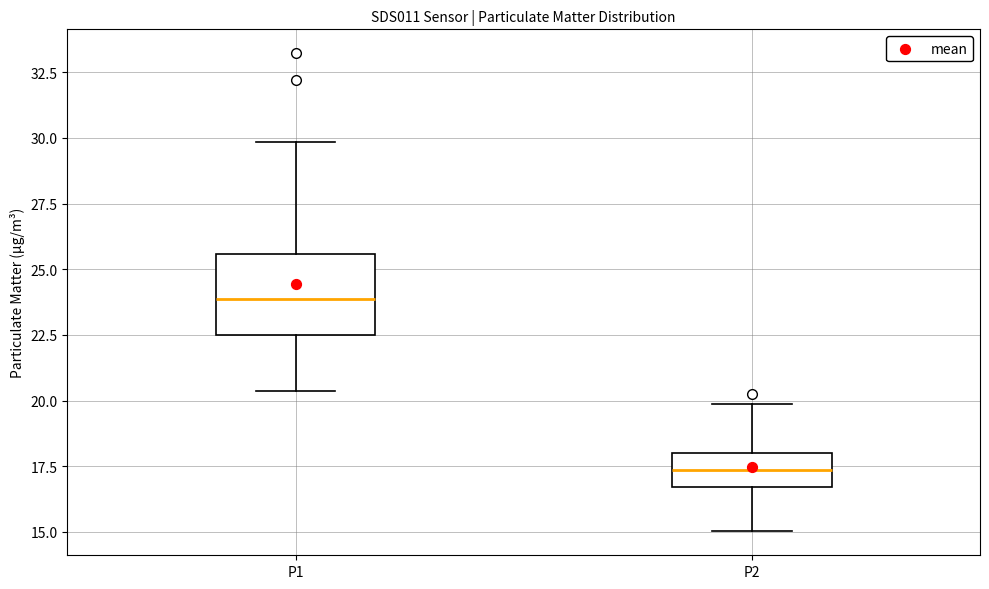

Where does the median line of the box for P1 sit on the y-axis? The values are not printed on the chart, so give them approximately, as read against the axis.

24.0